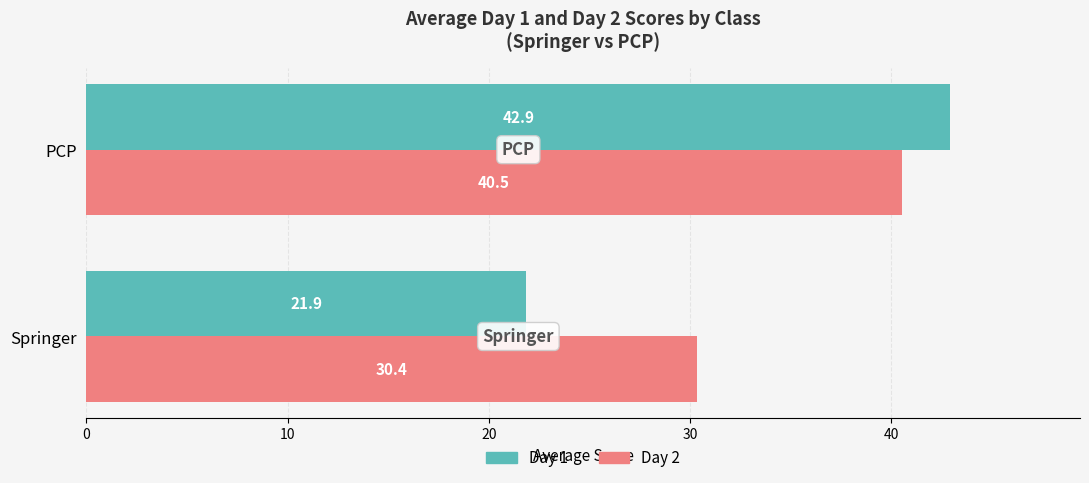

Which category has the highest value in the Day 2 series?

PCP